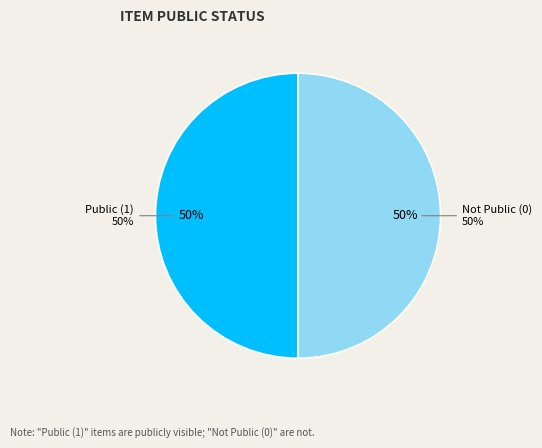

To the nearest percent, what is the average slice percentage?

50%